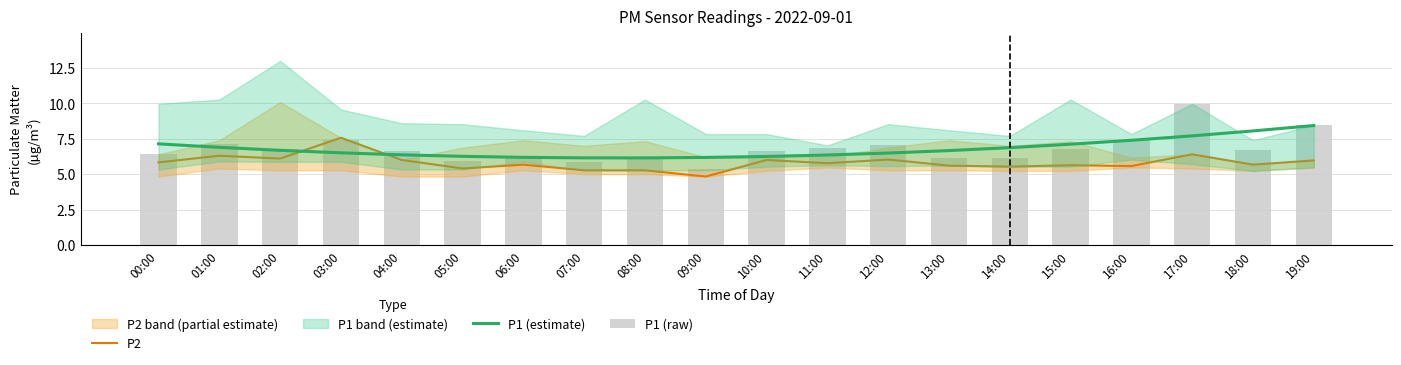

What position from the right is 01:00?

19